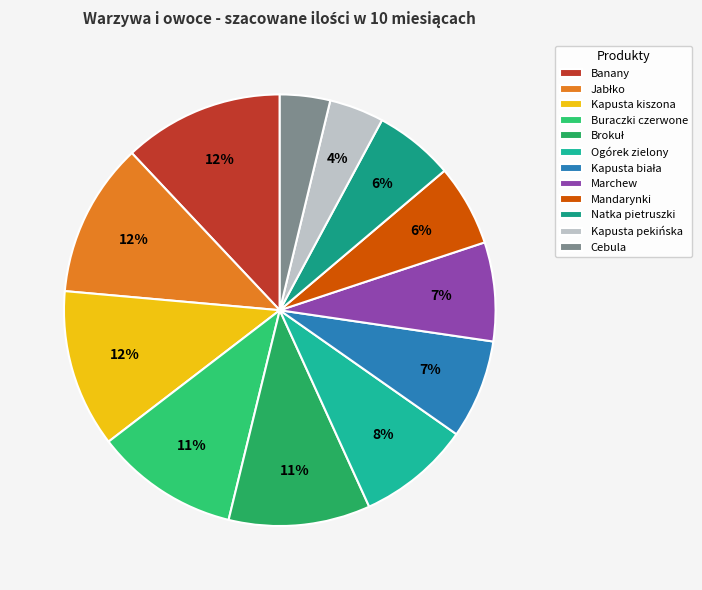

To the nearest percent, what portion does Jabłko represent?

12%